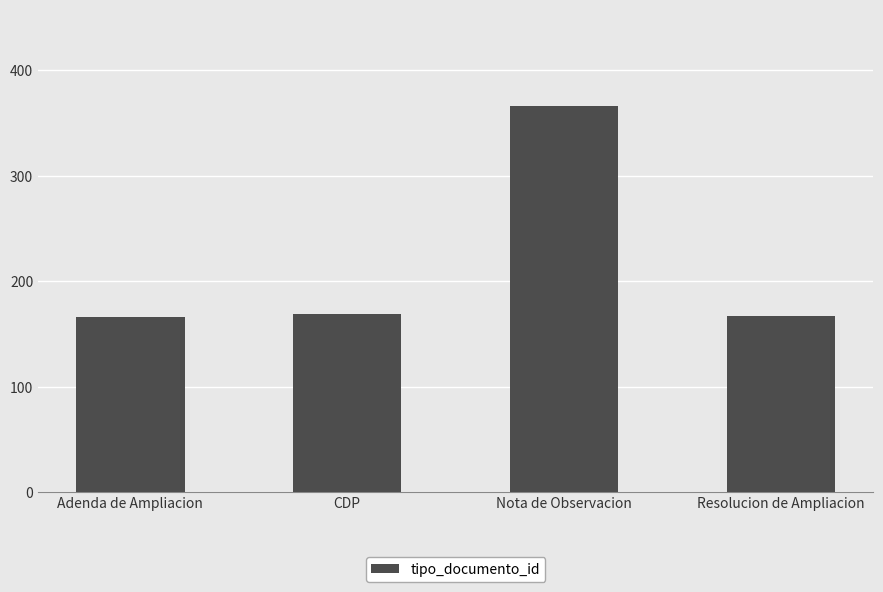

What is the sum of the values at Adenda de Ampliacion and Nota de Observacion?

532